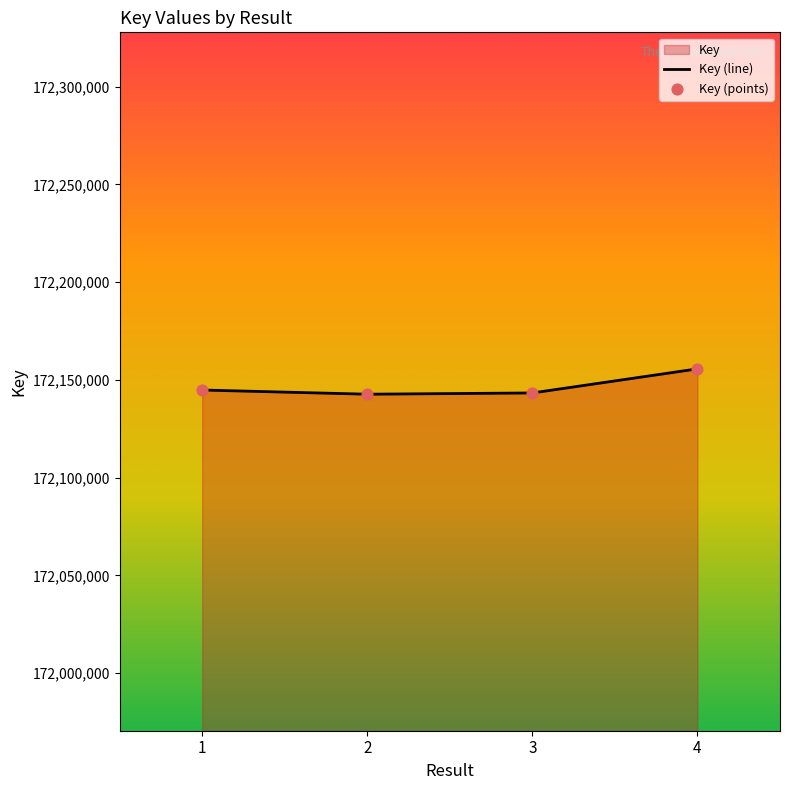

Which has a higher value, 3 or 1?

1